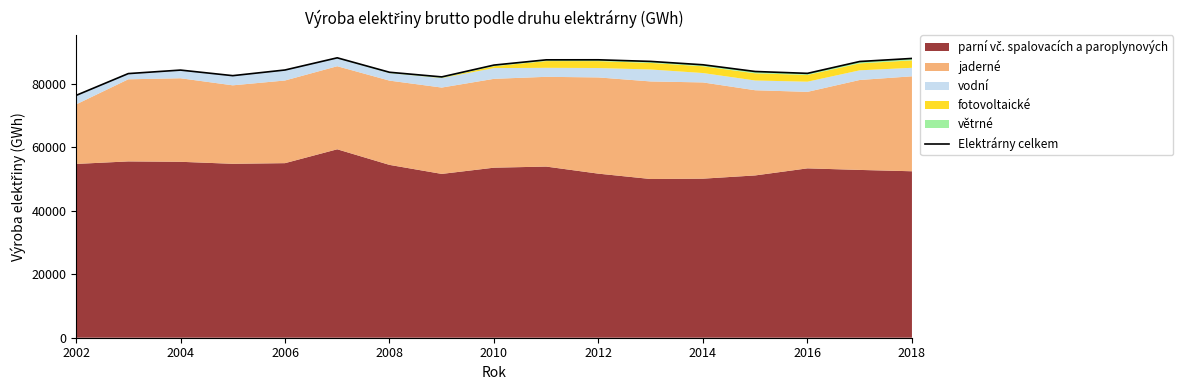

How many data points are less than 84361?

8